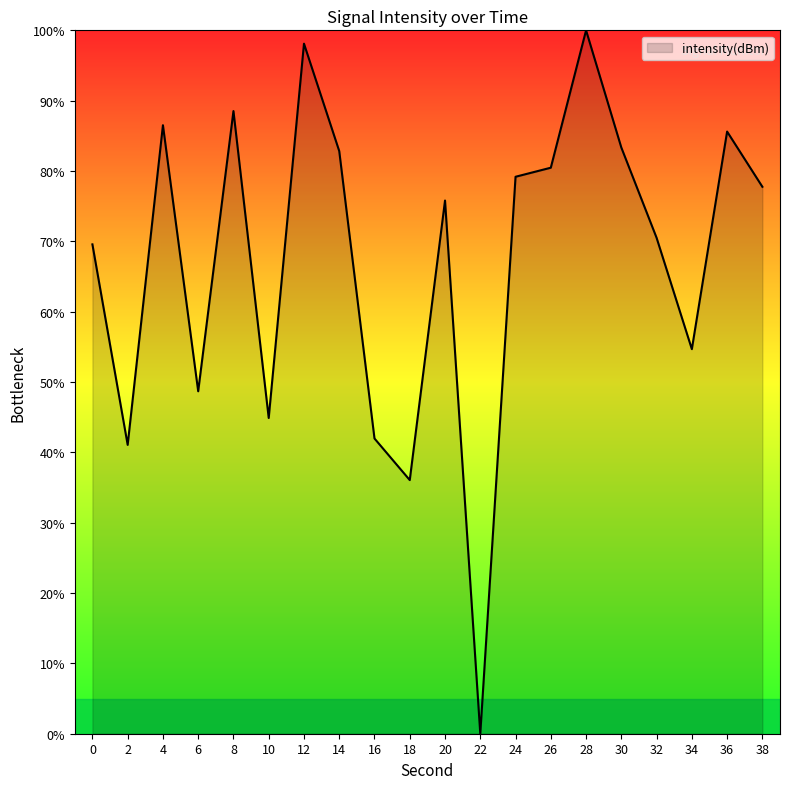

At which label is the value closest to 50?

6